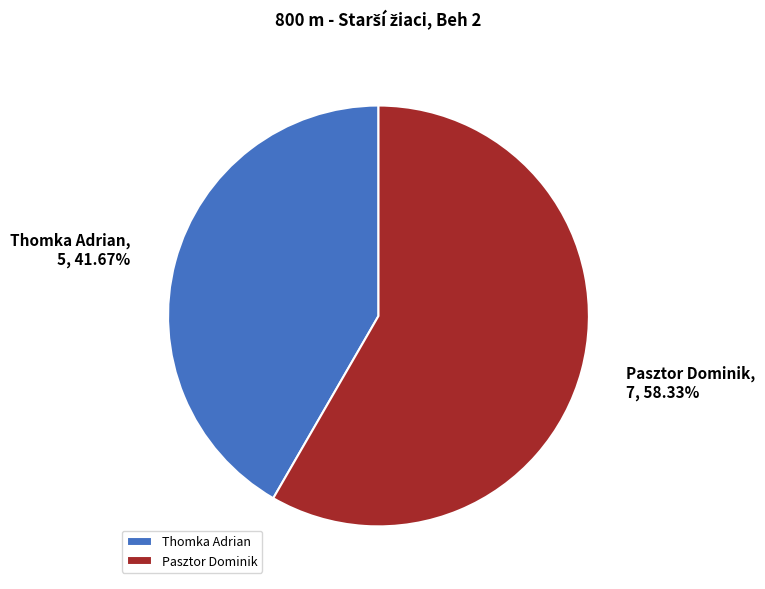

Which slice is the smallest?

Thomka Adrian